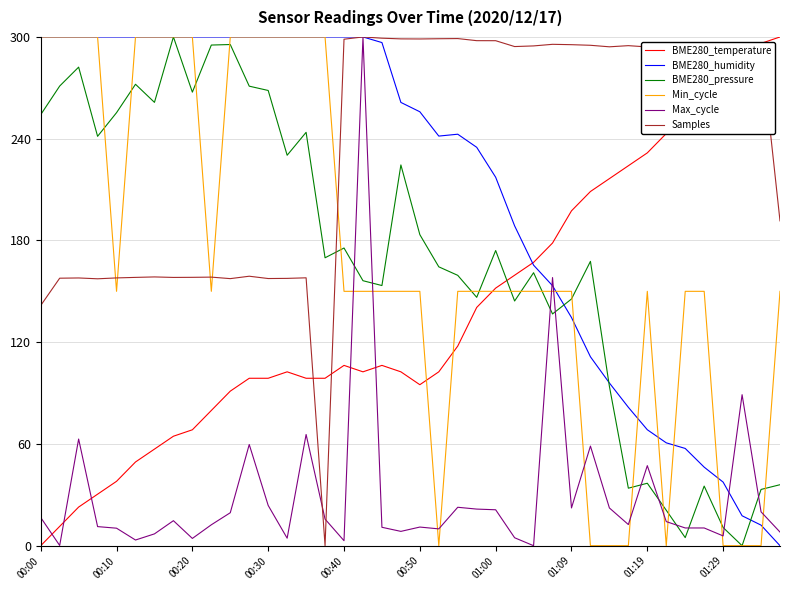

How many values in the Max_cycle series are below 14?

20